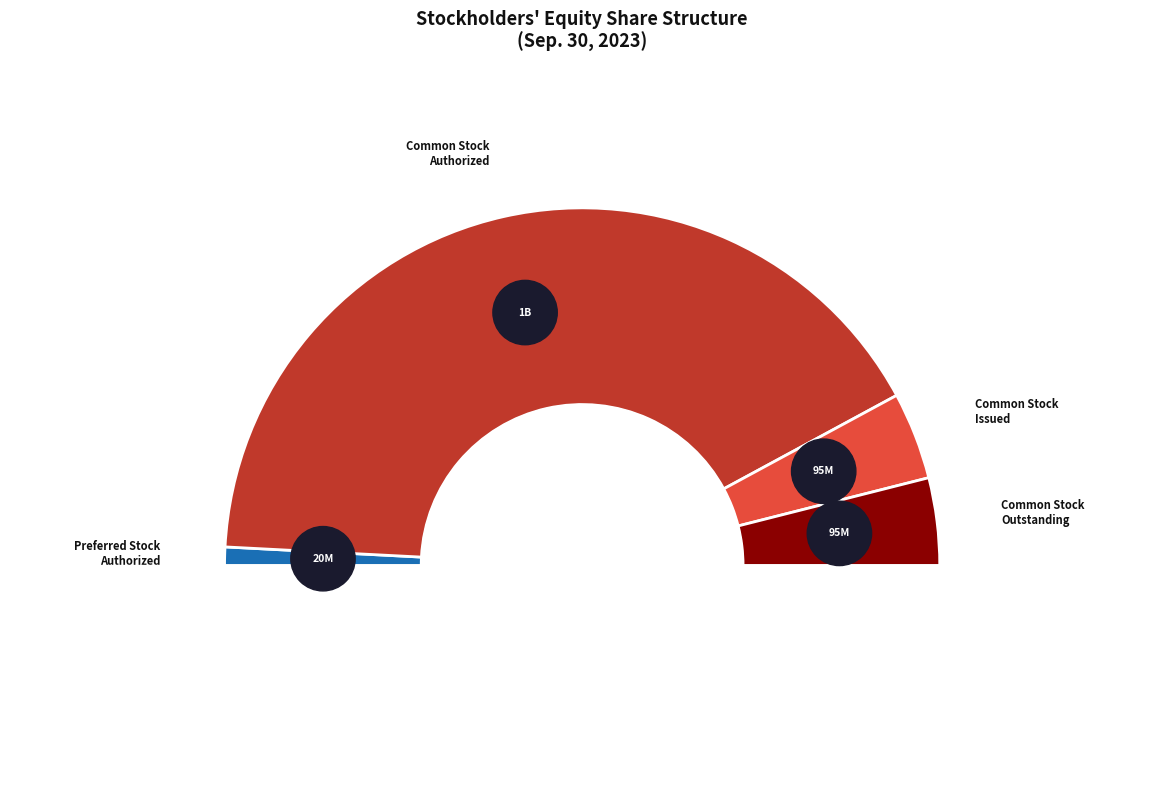

Approximately how many times larger is the value at Common Stock
Authorized compared to Preferred Stock
Authorized?

50.0